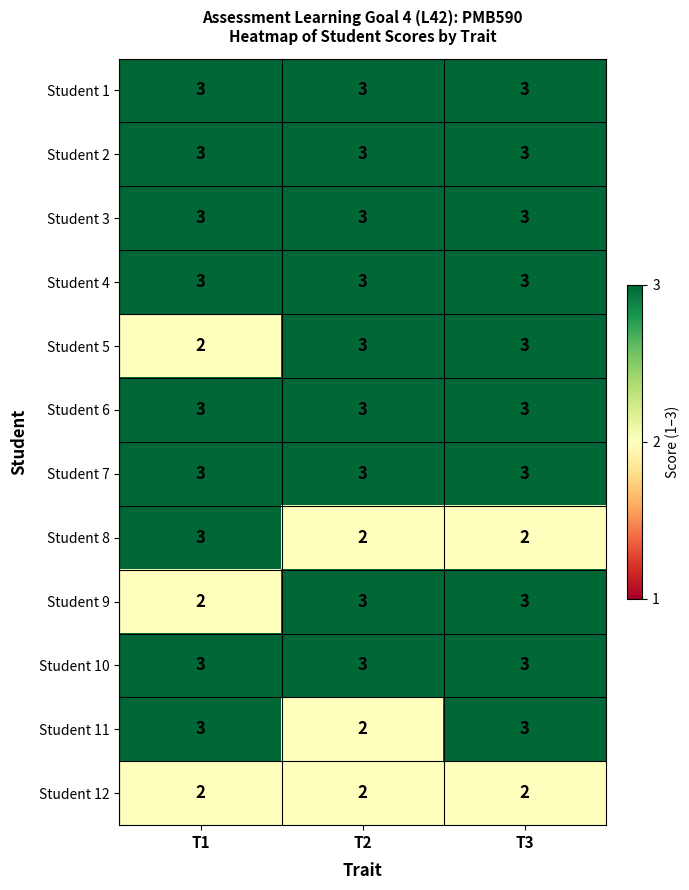

What is the approximate value of Student 6 at T1?

3